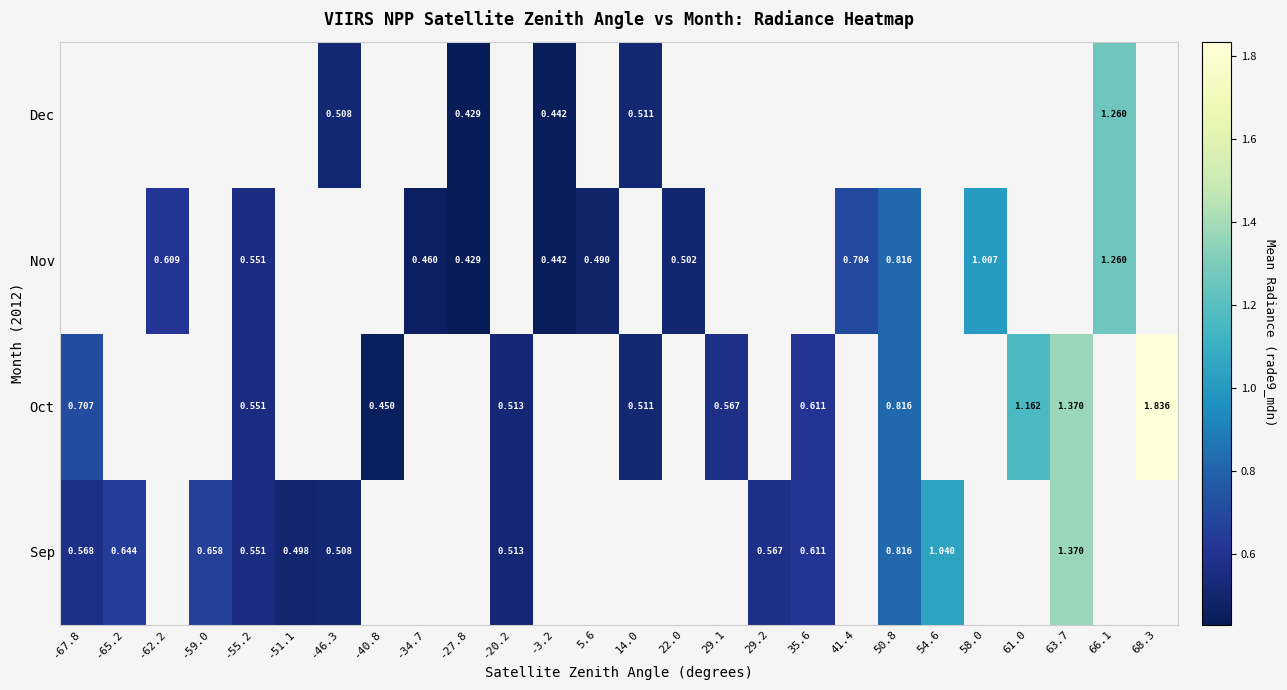

How many categories are shown in the chart?

26